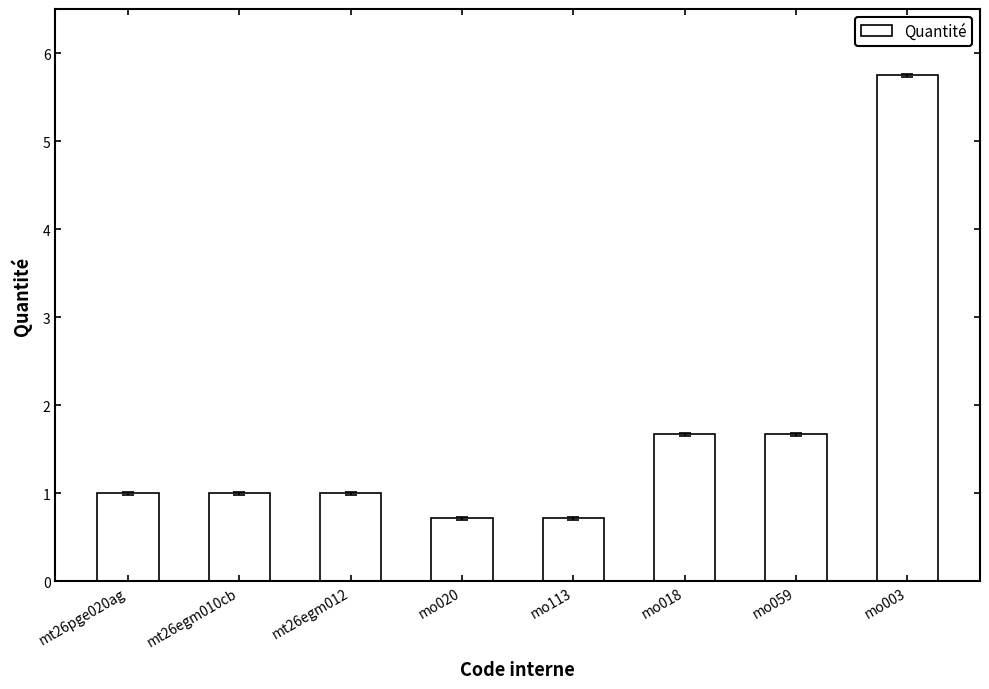

True or false: the data shows 0.4 at mt26pge020ag.

False